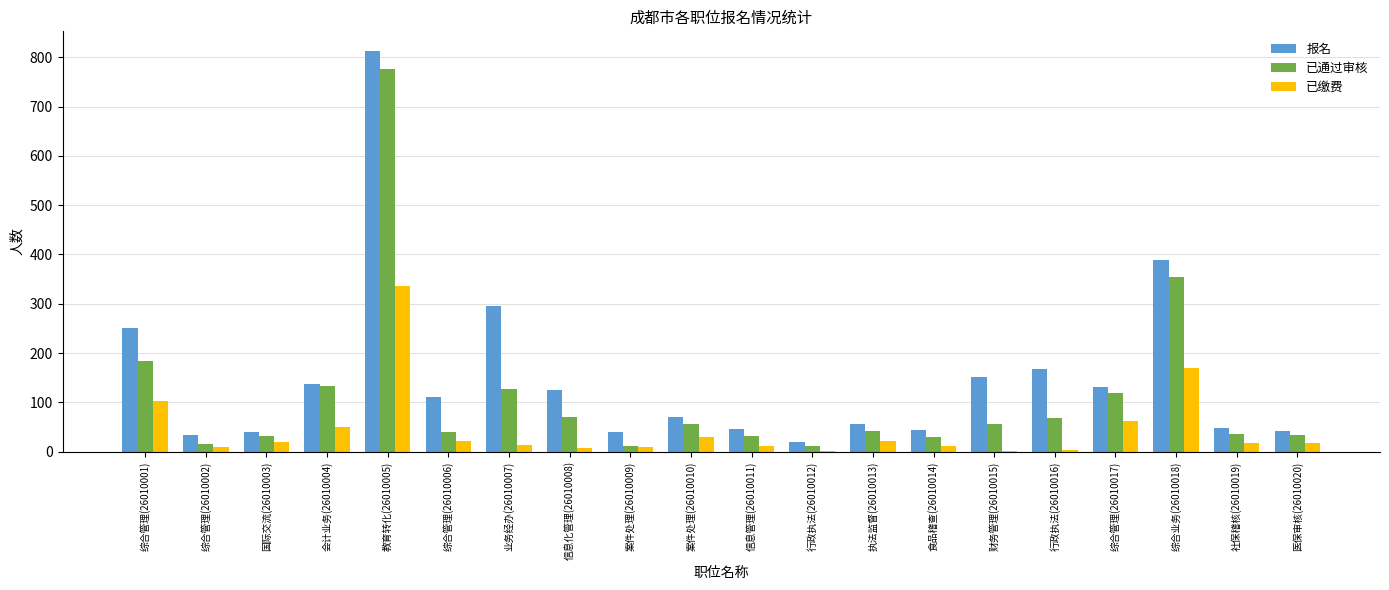

The 报名 series shows 296 at 业务经办(26010007). True or false?

True